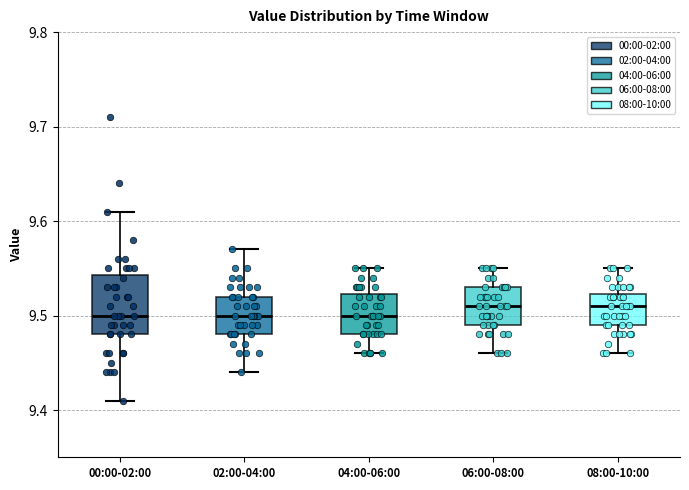

Reading left to right, read every box against the y-axis: the position of its median line, the range the box covers, and the ends of its whiskers. The values are not printed on the chart, so give them approximately, as read against the axis.

00:00-02:00: median 9.50, box 9.48 to 9.54, whiskers 9.41 to 9.61
02:00-04:00: median 9.50, box 9.48 to 9.52, whiskers 9.44 to 9.57
04:00-06:00: median 9.50, box 9.48 to 9.52, whiskers 9.46 to 9.55
06:00-08:00: median 9.51, box 9.49 to 9.53, whiskers 9.46 to 9.55
08:00-10:00: median 9.51, box 9.49 to 9.52, whiskers 9.46 to 9.55